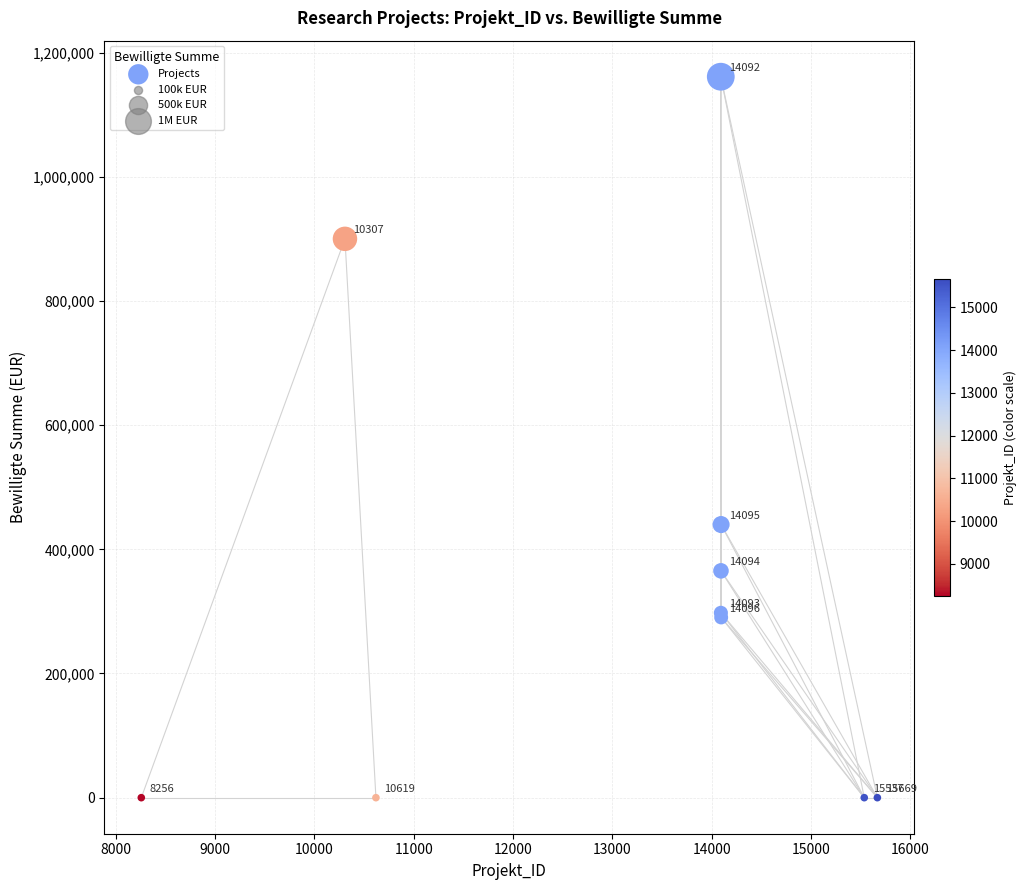

What Y value in the scatter plot is closest to 580546?

439853